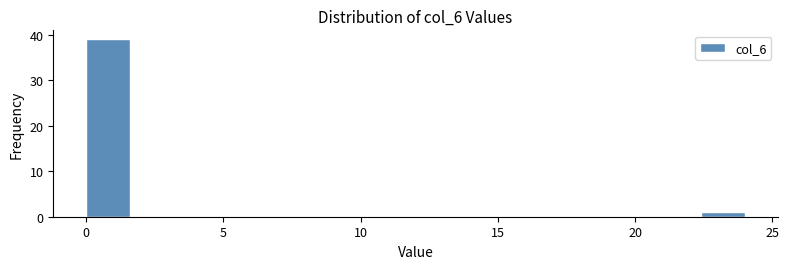

Around what value on the x-axis is the tallest bar? Give the approximate position of its centre, as read against the axis.

1.0